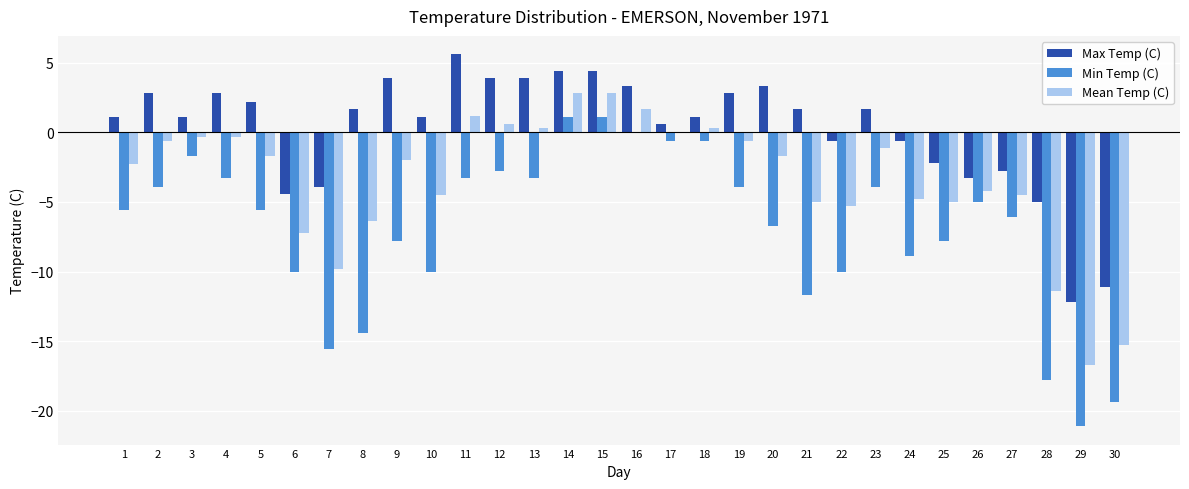

How many groups of bars are there?

30